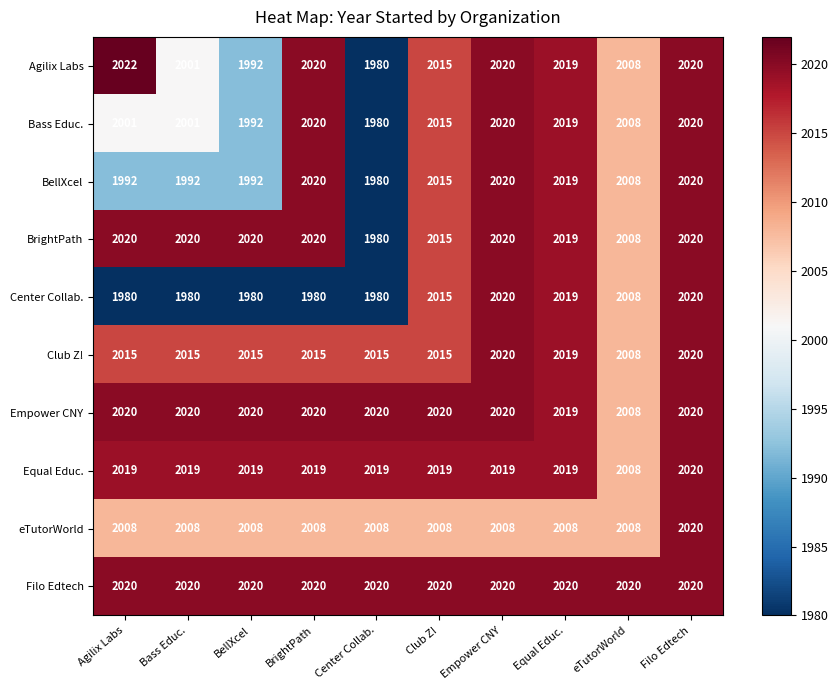

What is the greatest value displayed?

2022